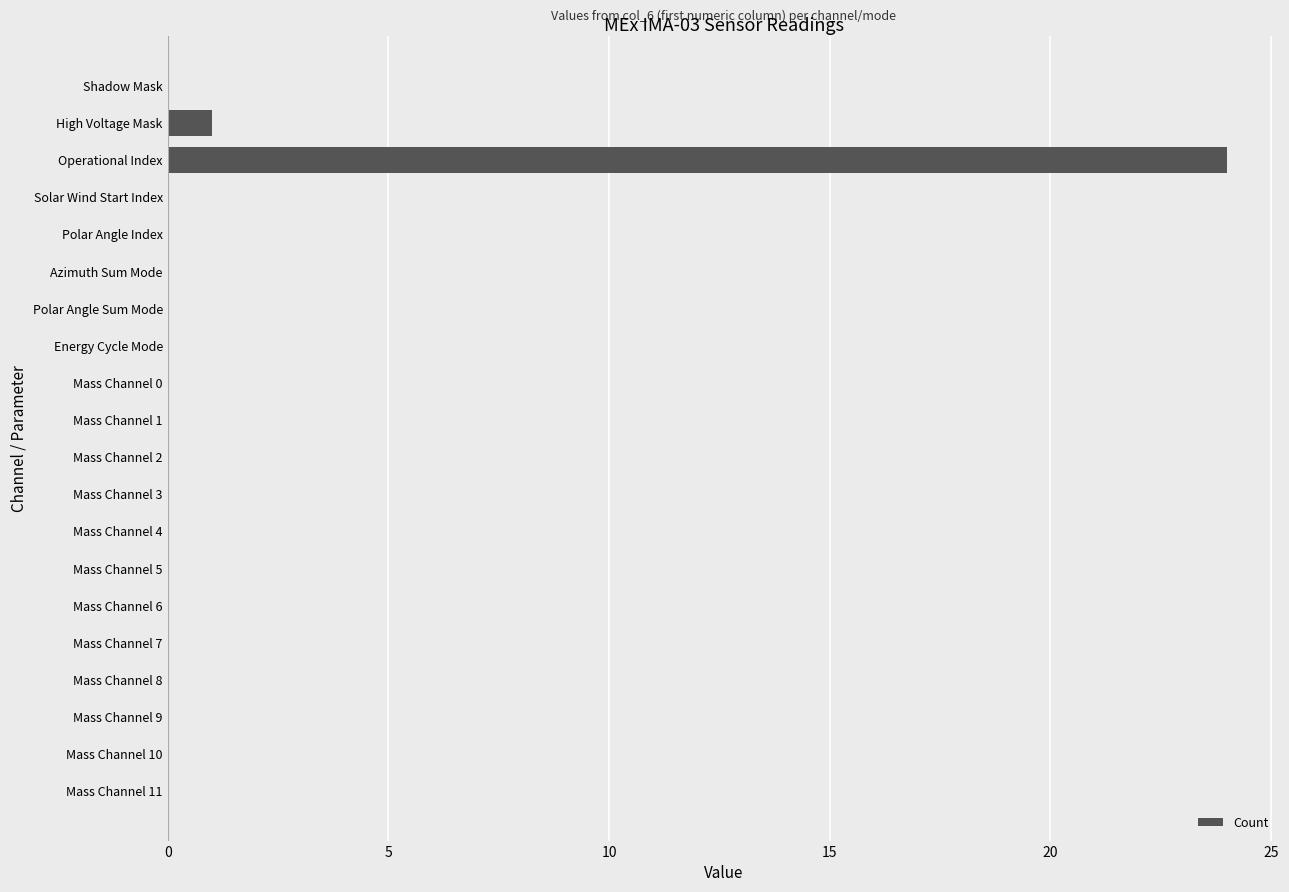

Are the bars horizontal?

Yes